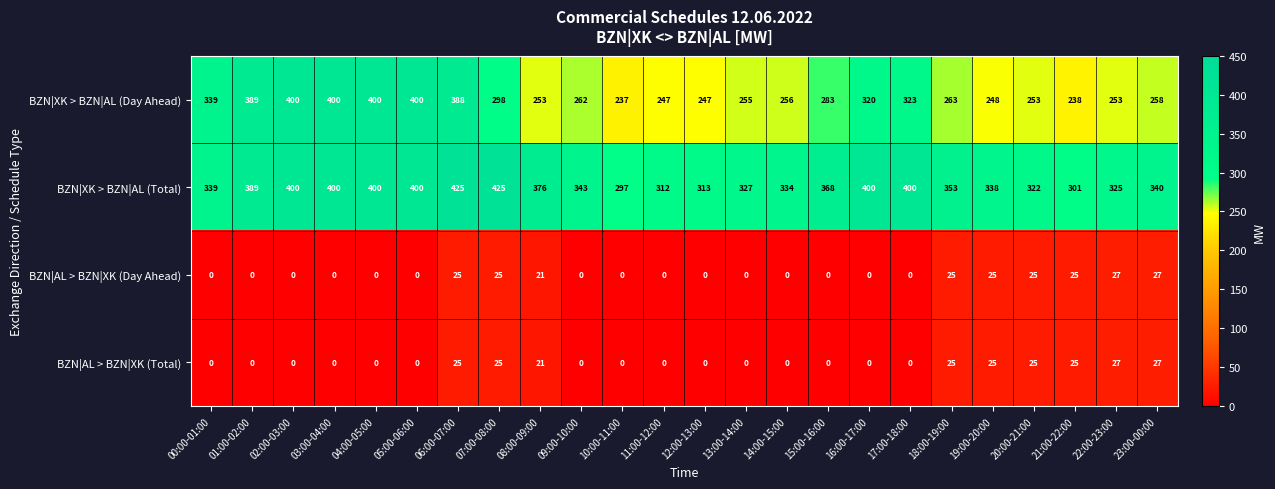

What is the highest value of the BZN|AL > BZN|XK (Total) series?

27